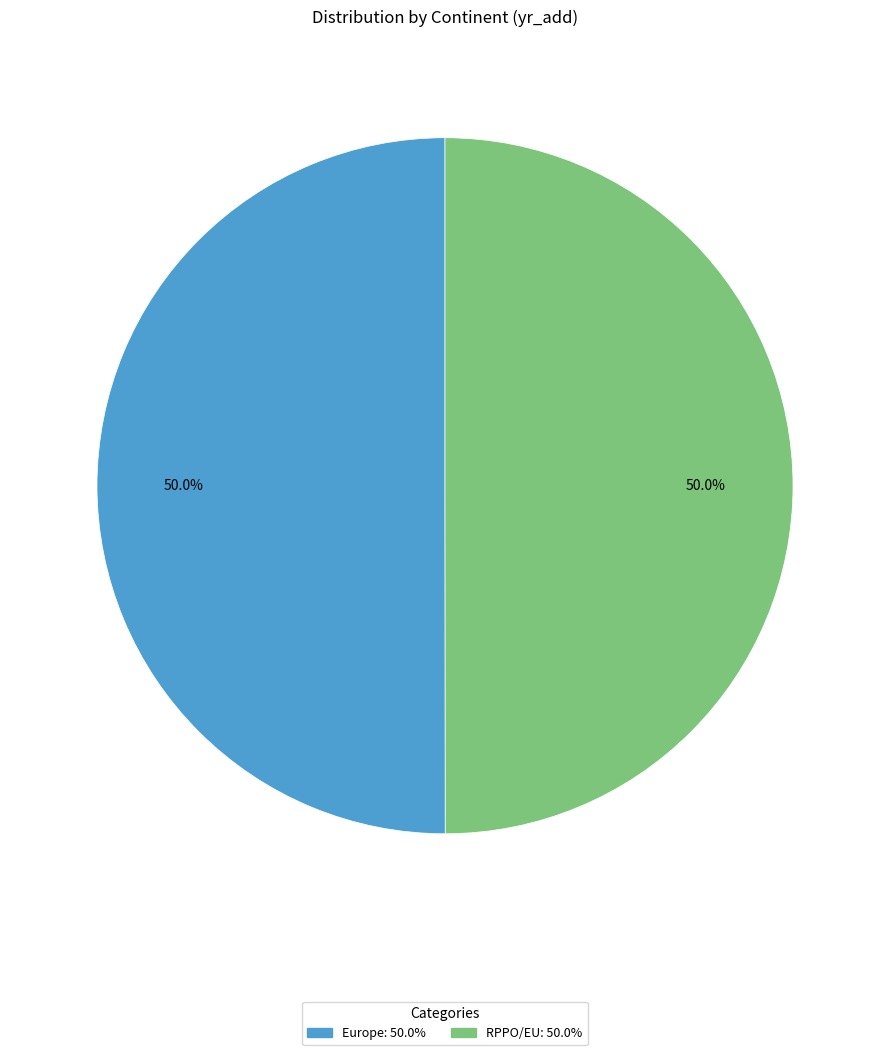

What percentage is NOT represented by Europe?

50.0%